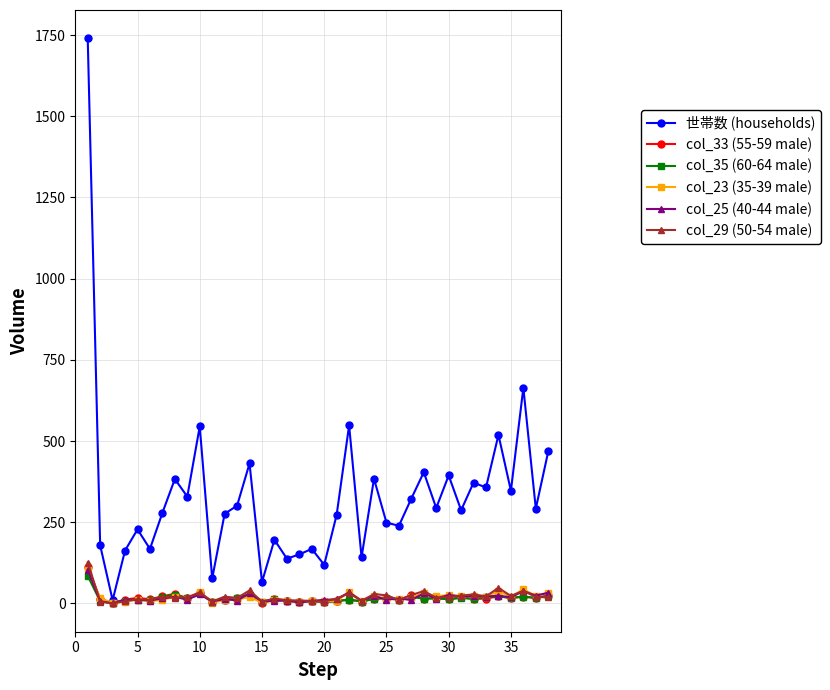

What are all the series names shown in the legend?

世帯数 (households), col_33 (55-59 male), col_35 (60-64 male), col_23 (35-39 male), col_25 (40-44 male), col_29 (50-54 male)